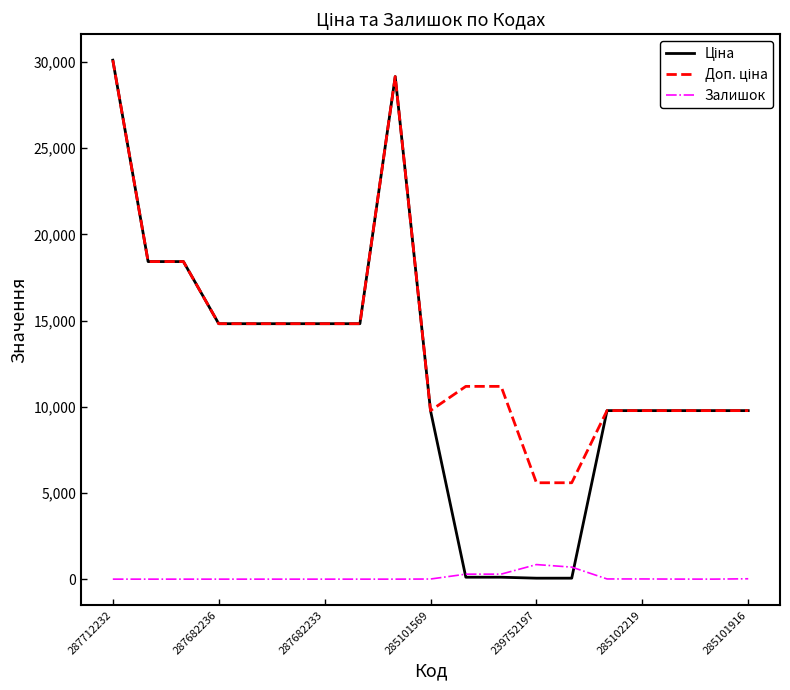

Does the chart display data point markers on the line(s)?

No